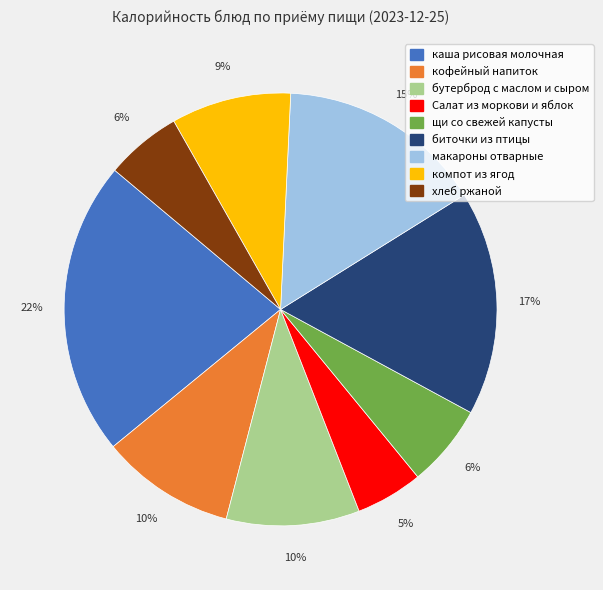

How many slices are in this pie chart?

9